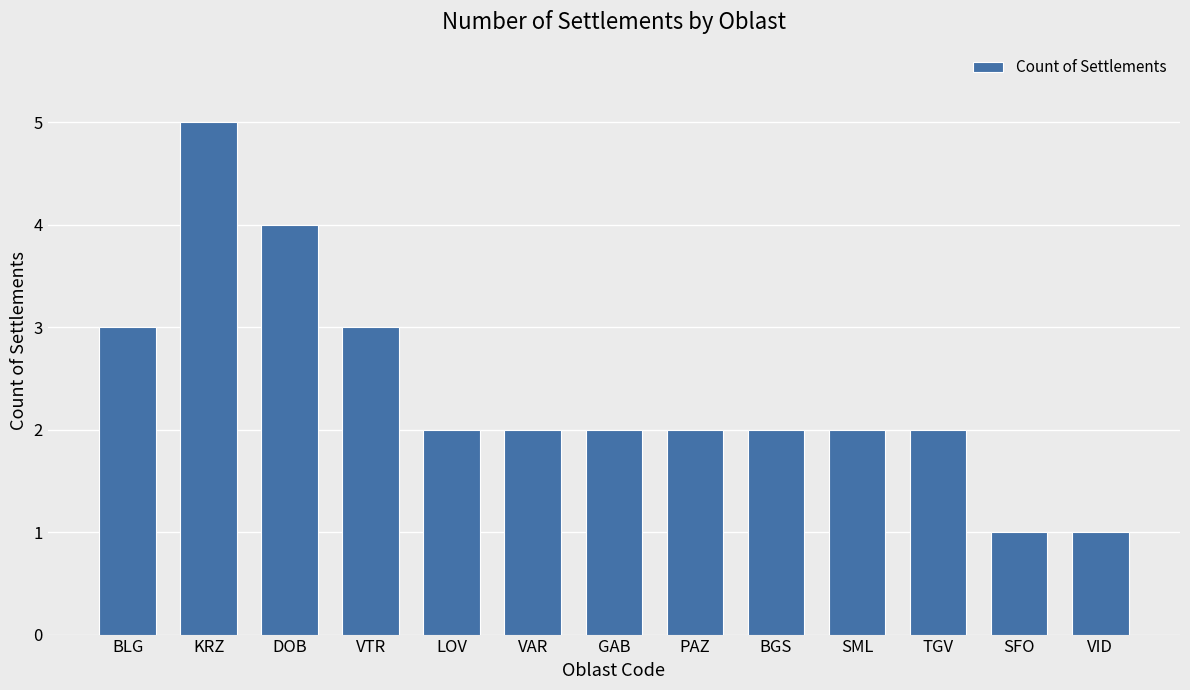

What is the maximum value shown in the chart?

5